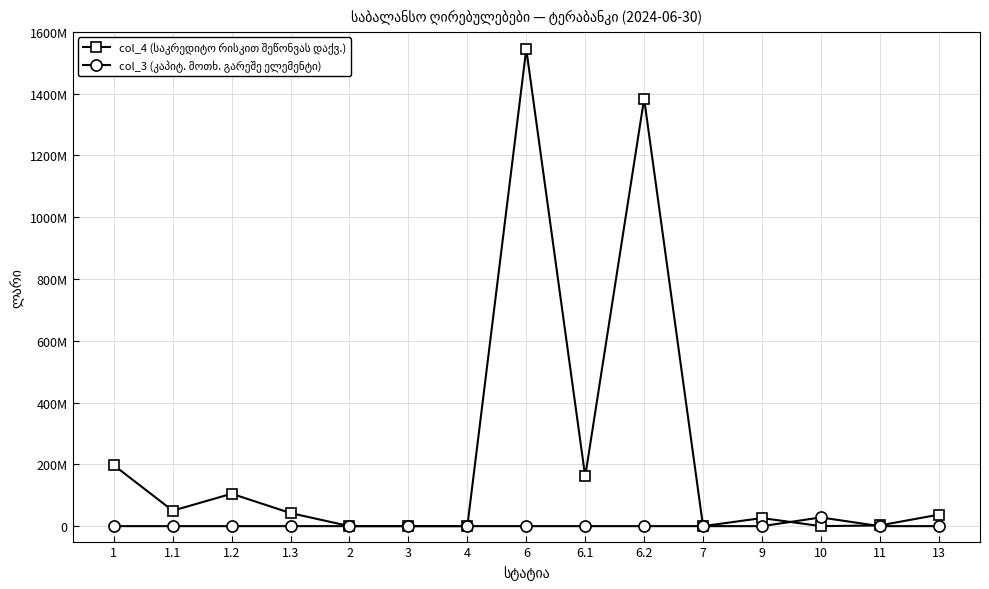

Which category has the highest value across all series?

6